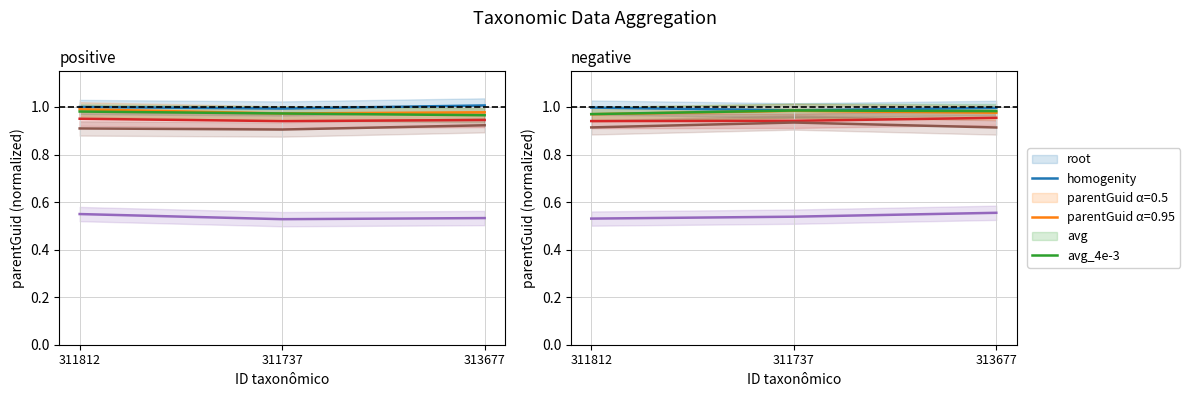

Is the value of root at 313677 greater than the value of avg at 311737?

Yes